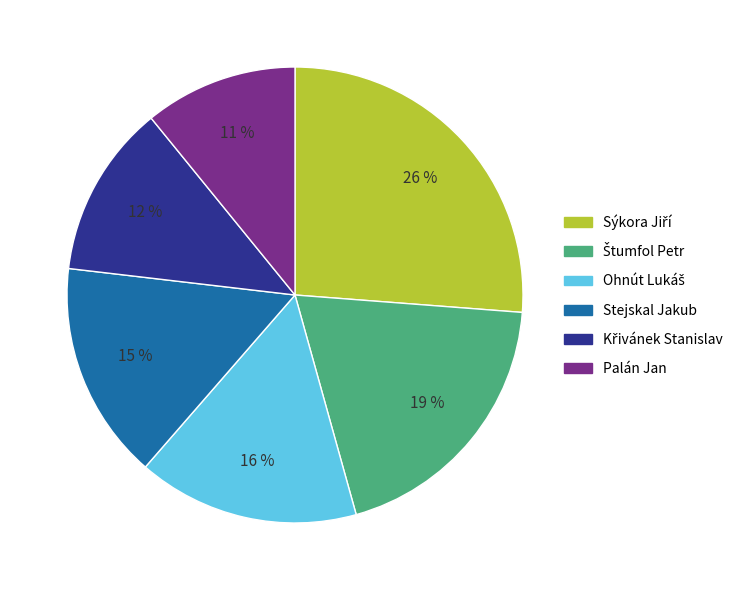

How many segments does this pie chart have?

6